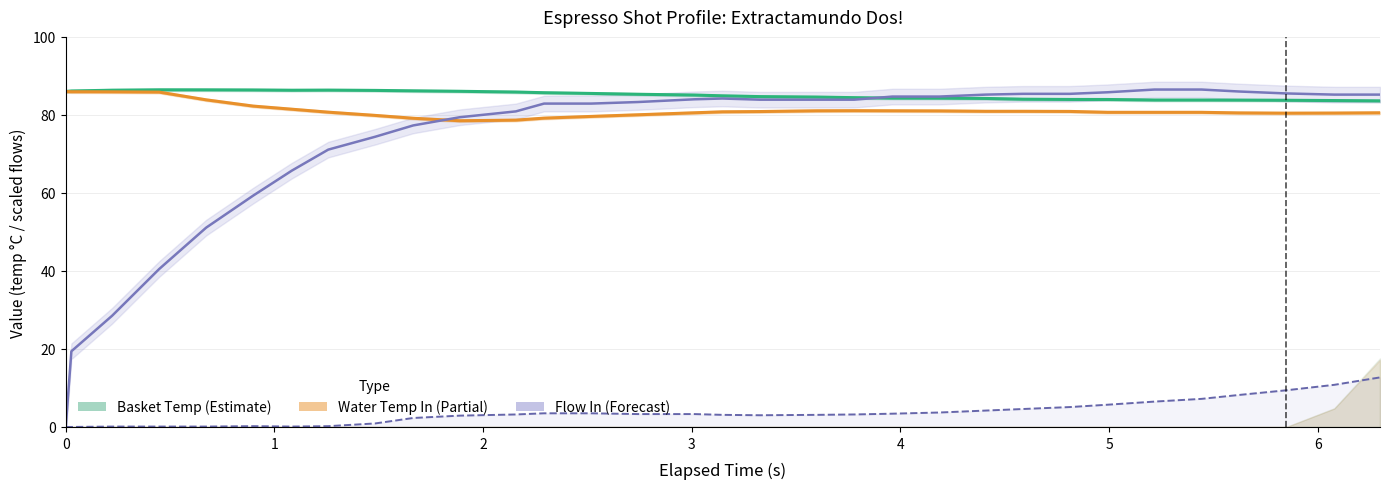

What is the difference between the maximum and minimum values in the flow_in (×10) series?

86.5